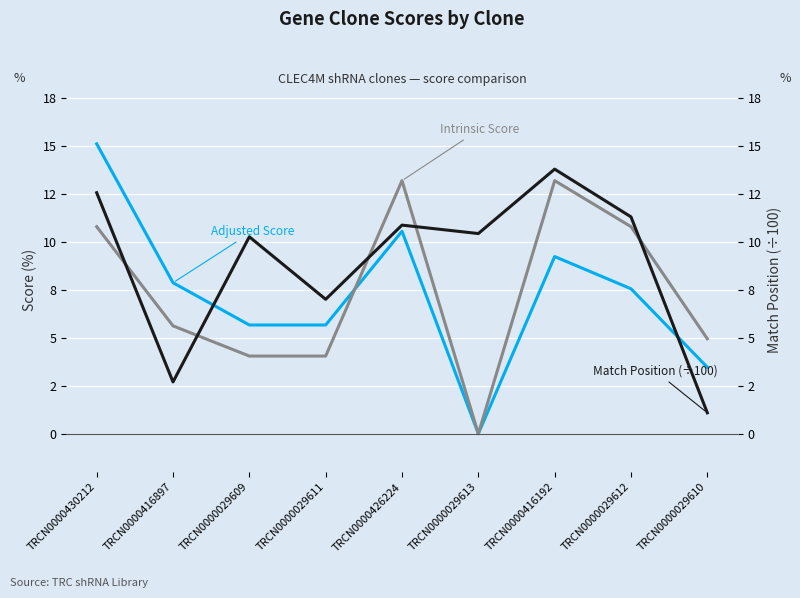

What is the difference between the Match Position (÷100) values at TRCN0000029613 and TRCN0000416897?

7.7